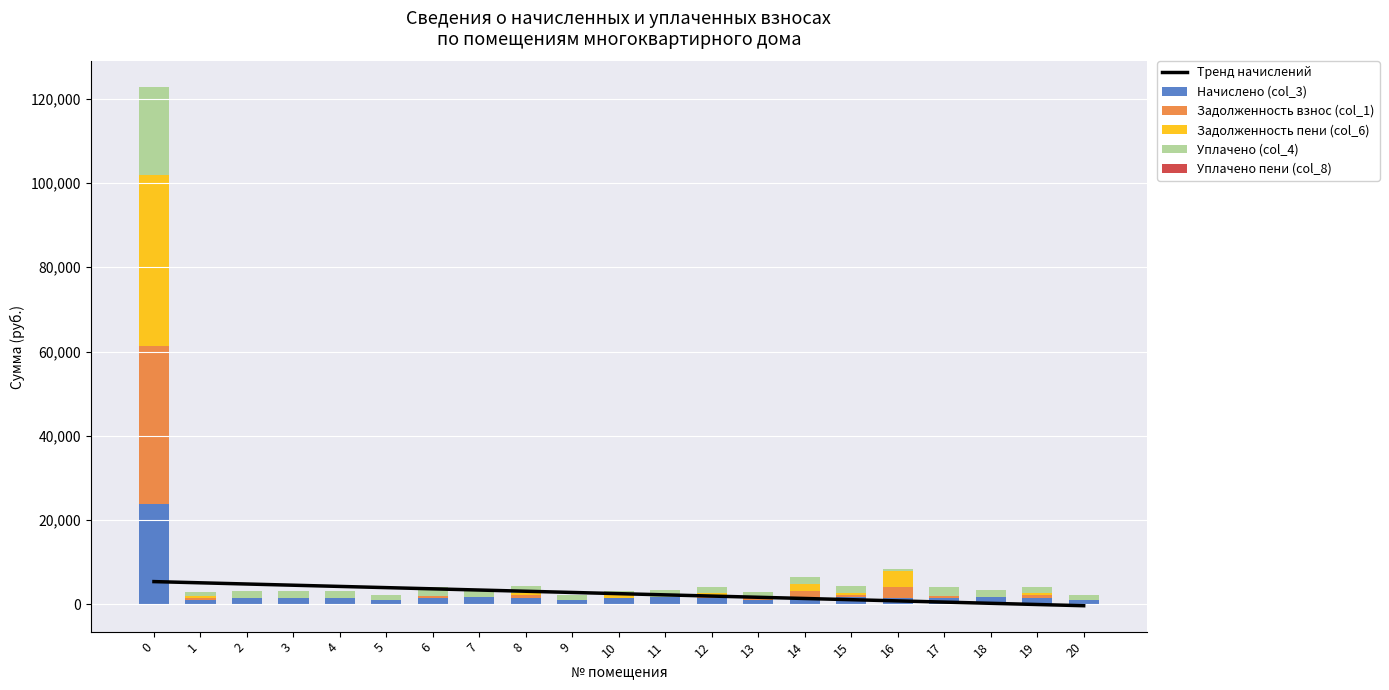

What is the value of the Задолженность пени (col_6) bar at the 15th from the left?

1686.2